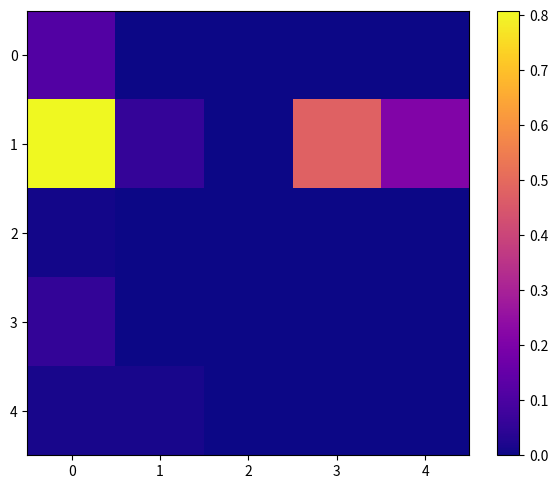

Rank the series at 2 from highest to lowest value.

1, 0, 2, 3, 4